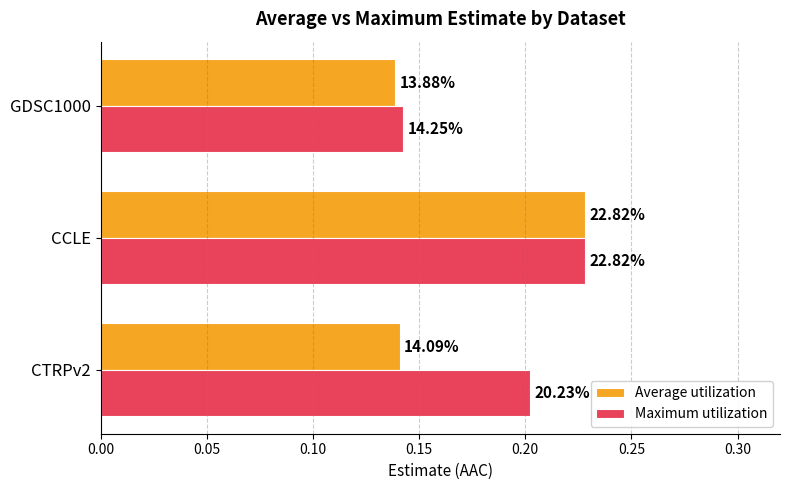

How many Average utilization values are between 0 and 1?

3